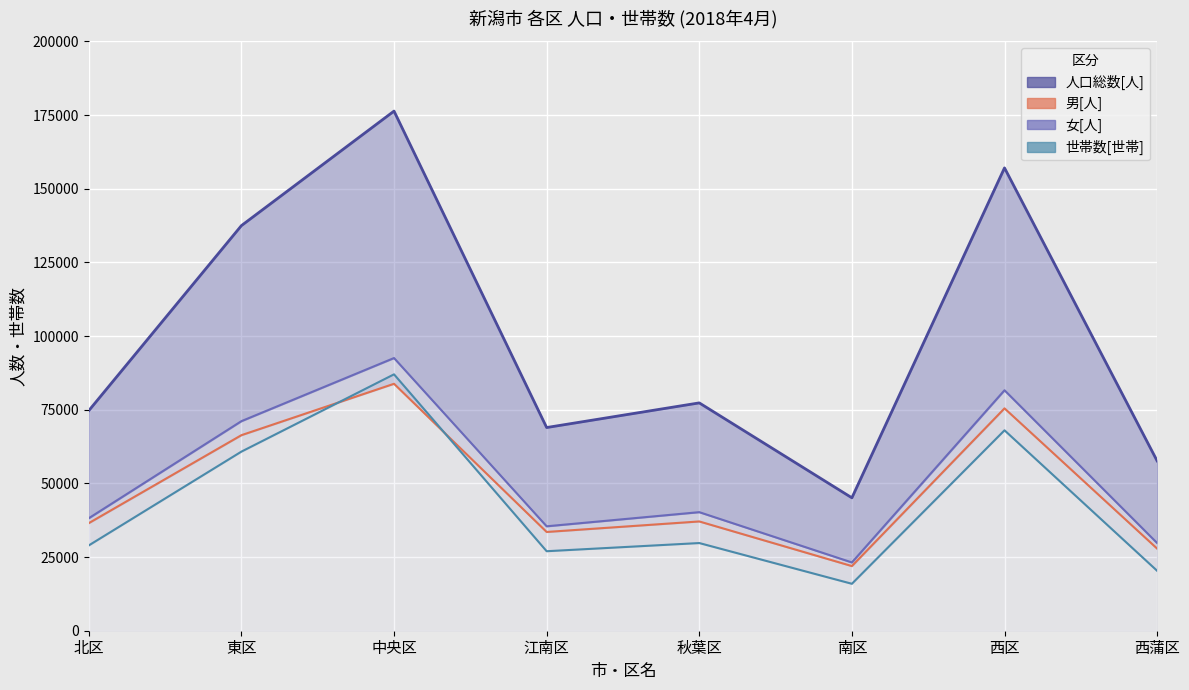

What are all the series names shown in the legend?

人口総数[人], 男[人], 女[人], 世帯数[世帯]